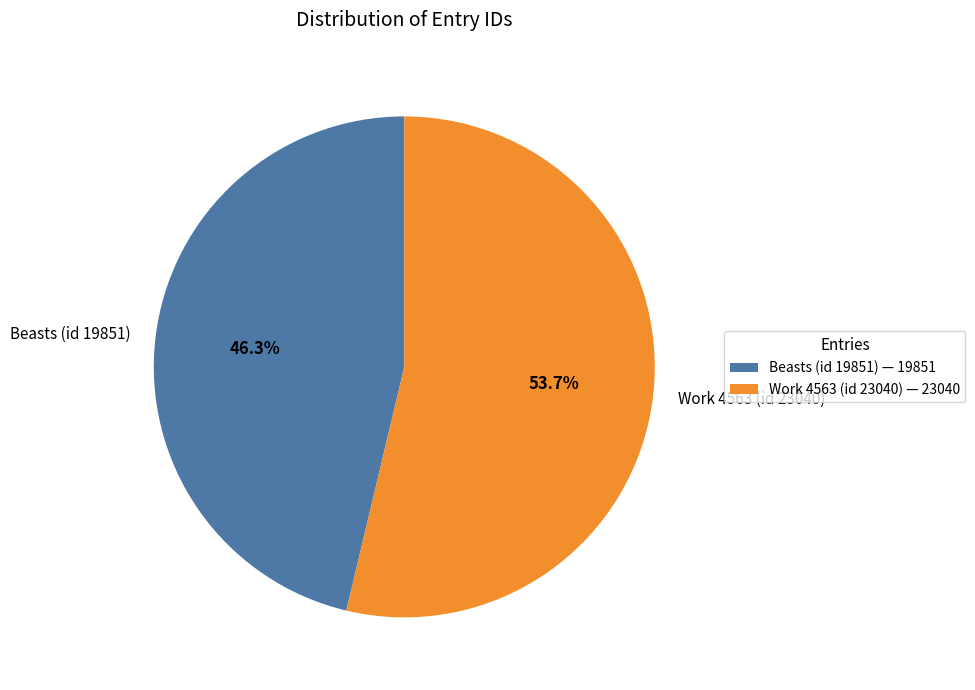

Is Beasts (id 19851) the majority of the pie?

No